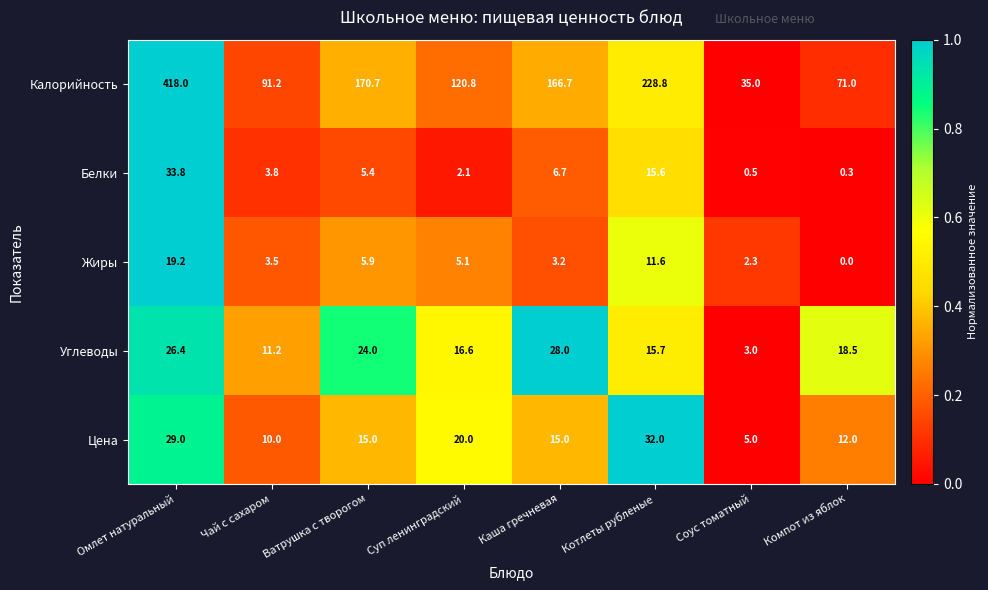

Count the number of data series in this chart.

5